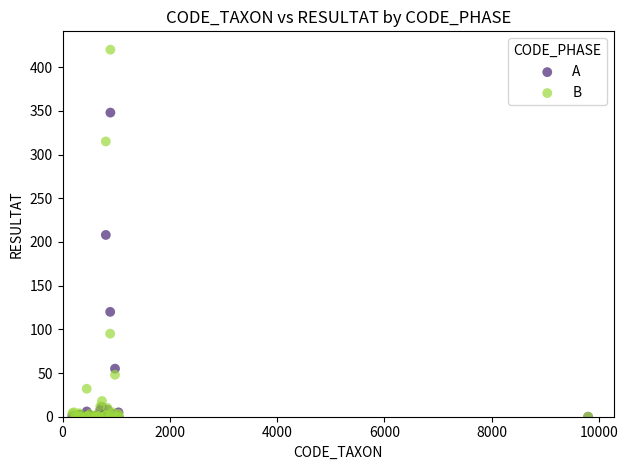

In the A series, what Y value is closest to 174?

208